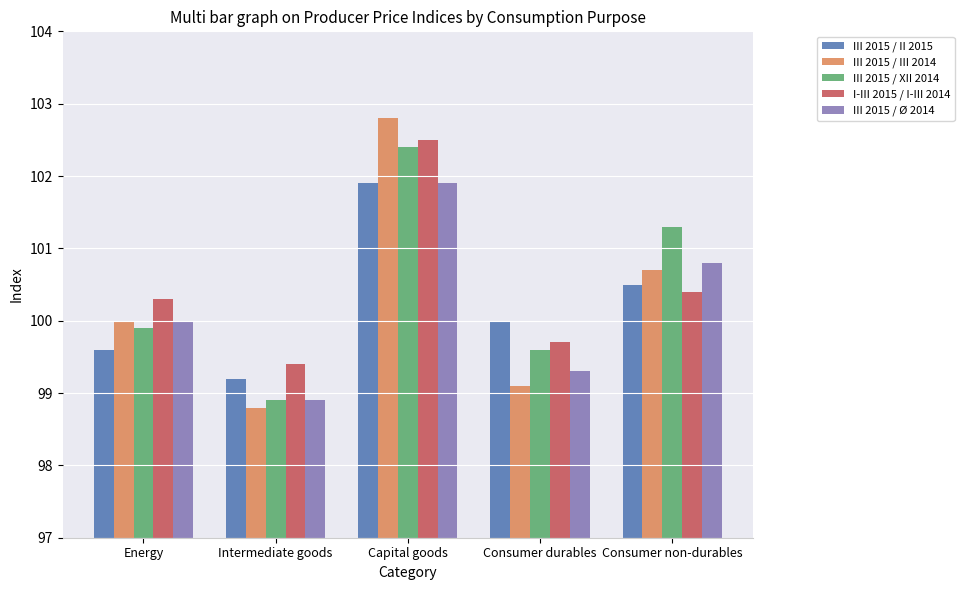

The value of III 2015 / III 2014 at Energy is 100.0. True or false?

True